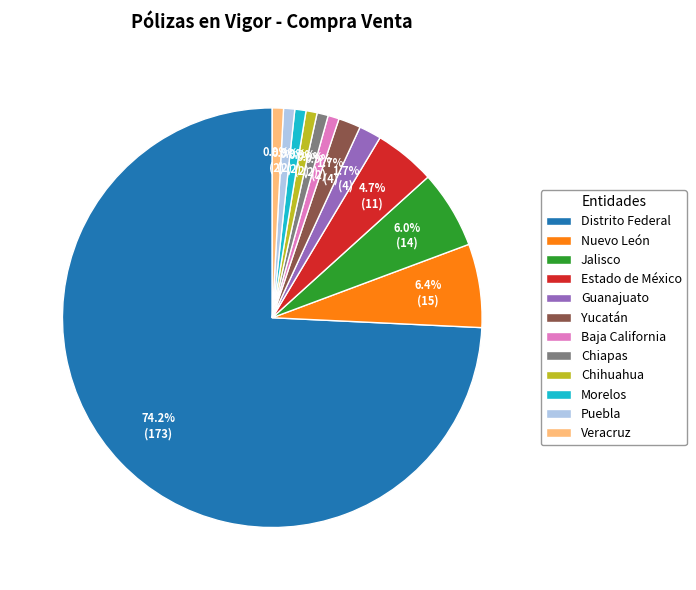

What is the total percentage of Guanajuato and Jalisco?

7.7%